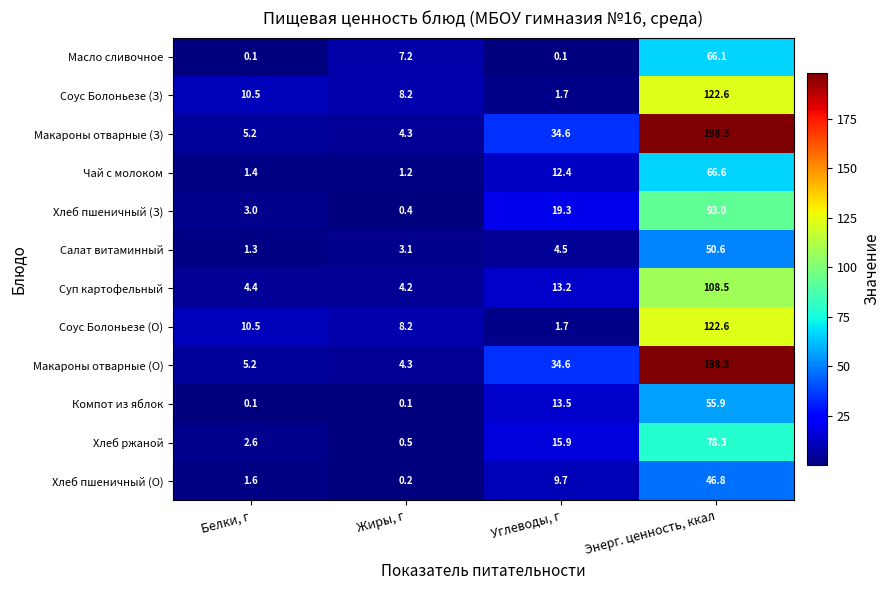

The value of Макароны отварные (З) at Энерг. ценность, ккал is 328.9. True or false?

False